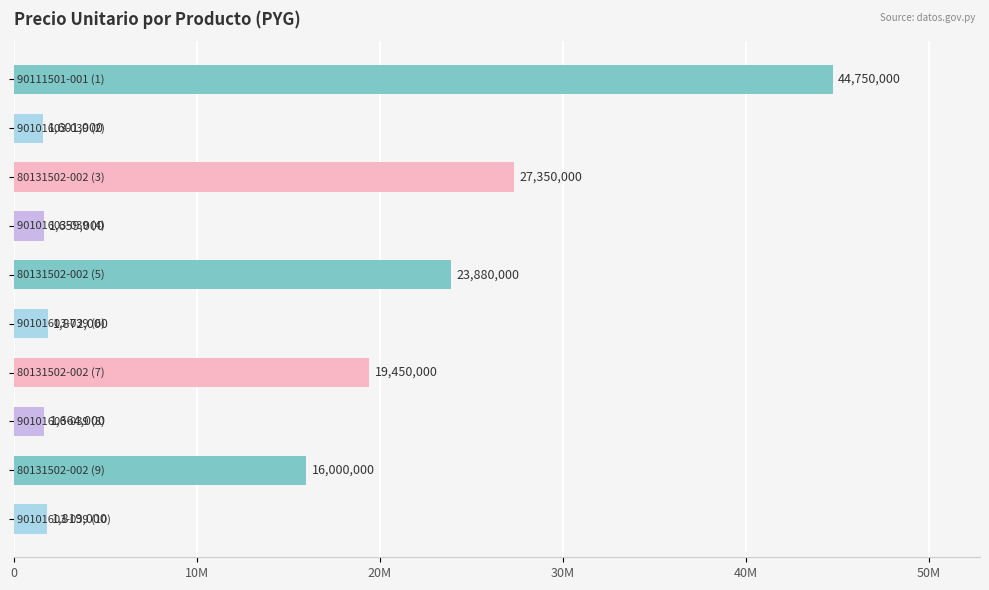

Are the bars horizontal?

Yes